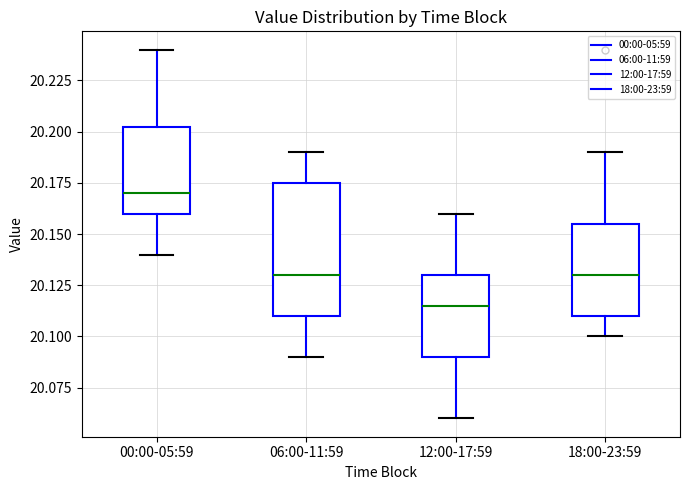

Which box's median line is the highest?

00:00-05:59